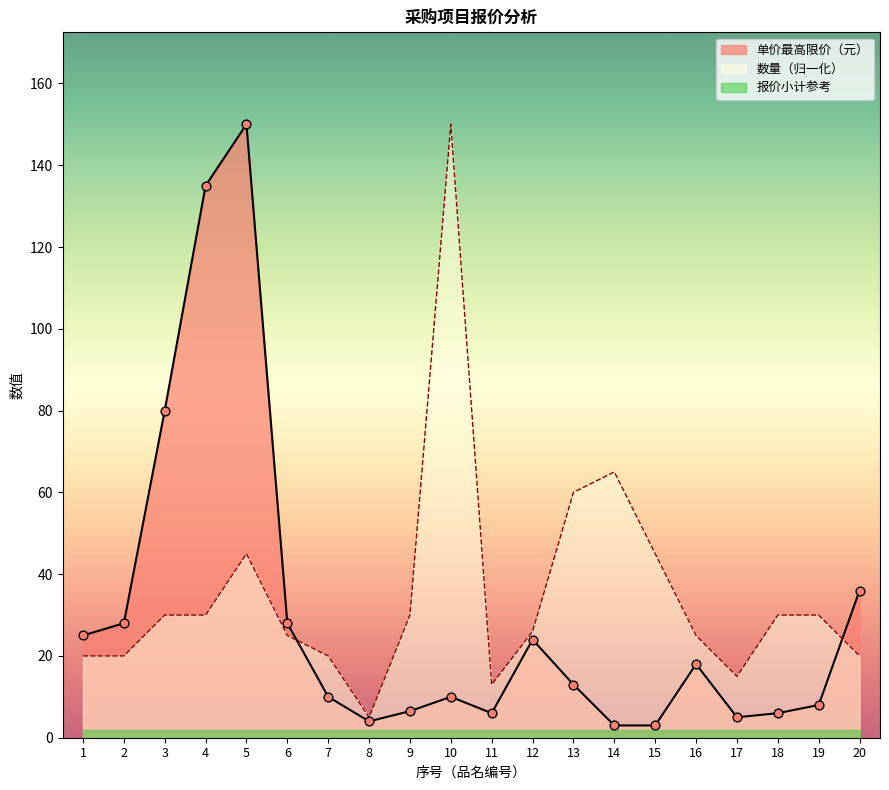

What is the total value across all series at 20?

56.0